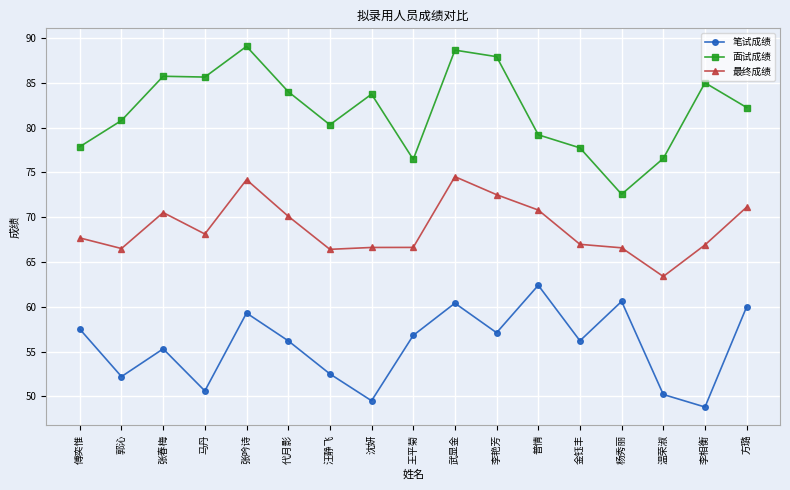

Is the value of 面试成绩 at 马丹 greater than the value of 笔试成绩 at 金钰丰?

Yes